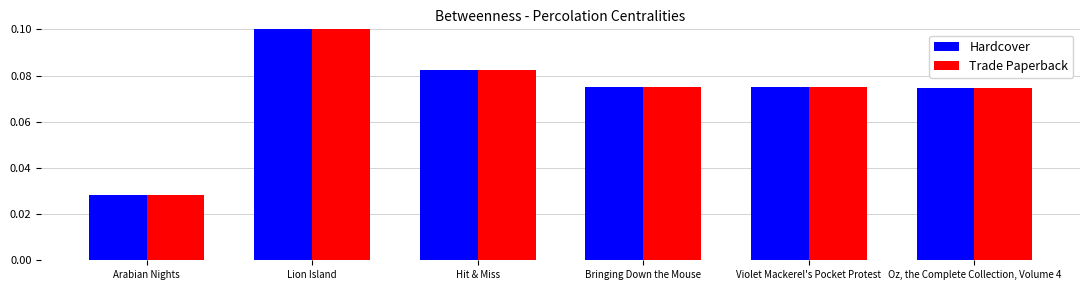

How many Hardcover values are between 0 and 1?

6